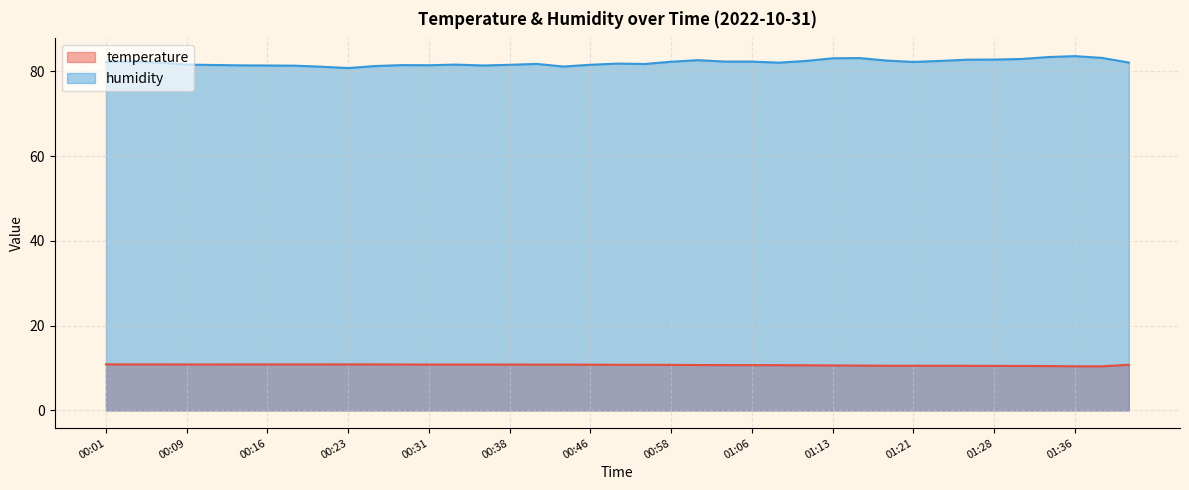

True or false: humidity and temperature cross at least once.

False